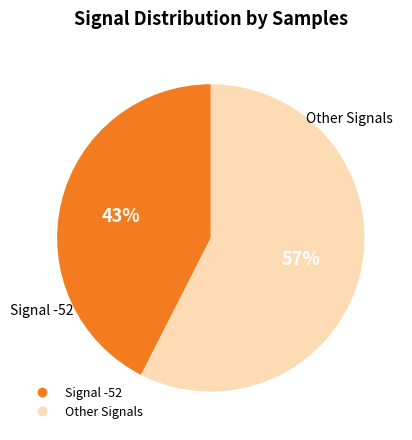

To the nearest percent, what is the average slice percentage?

50%